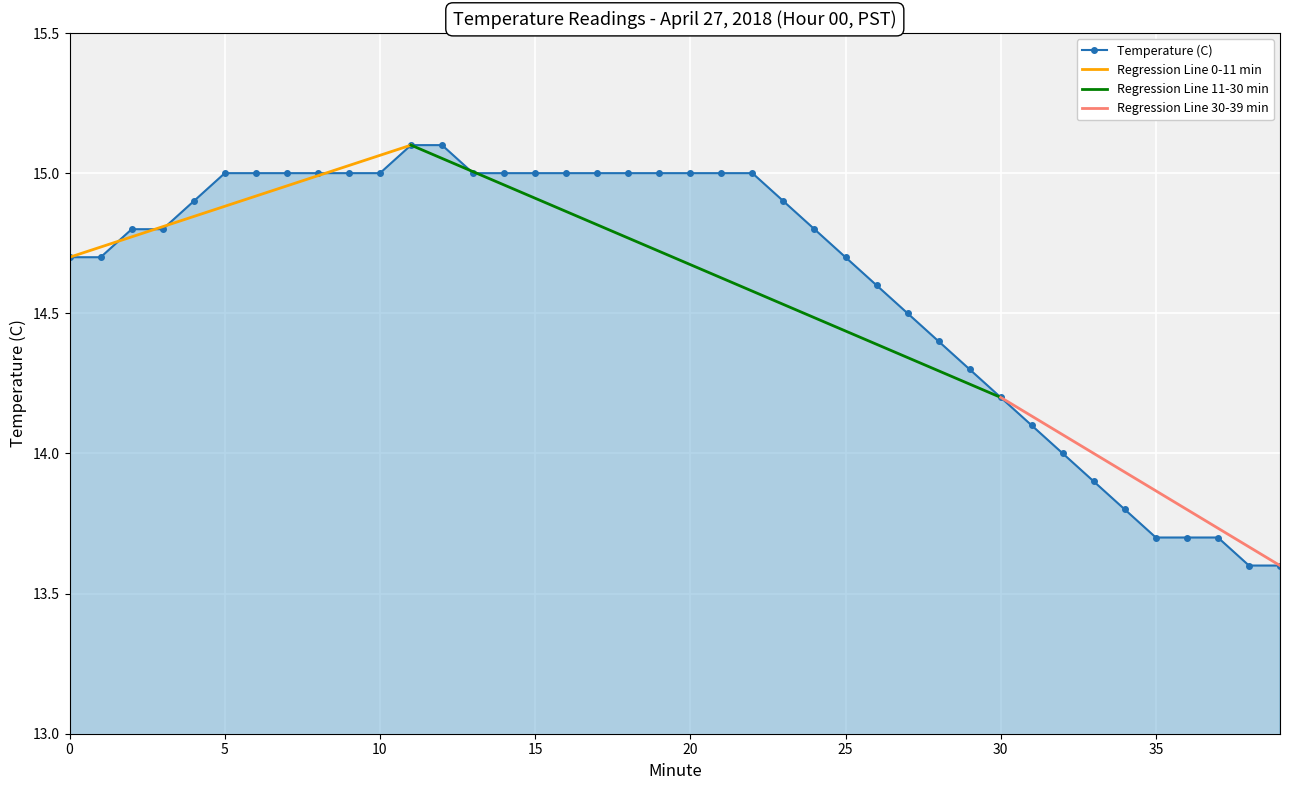

Is it true that the value at 36 is 13.7?

True